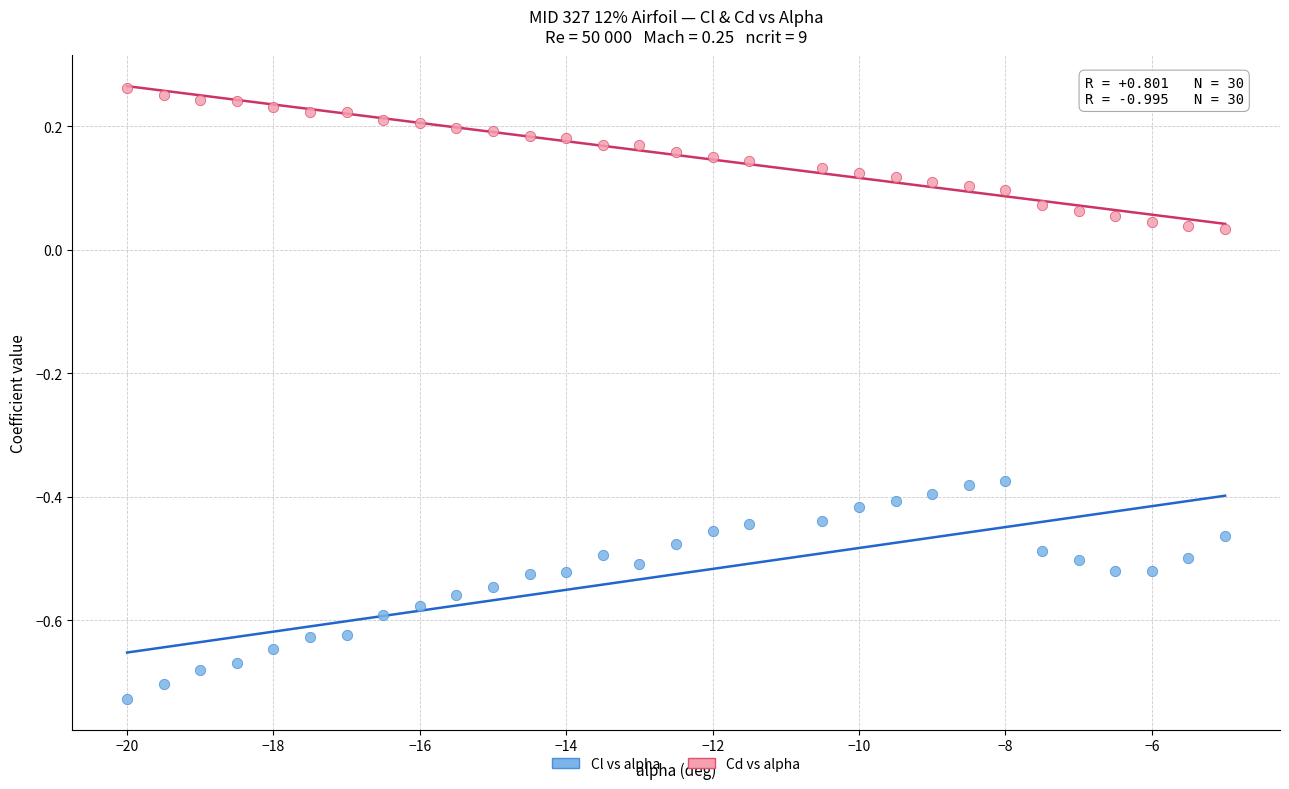

Across all data points, what is the range of Y values (max minus min)?

1.0